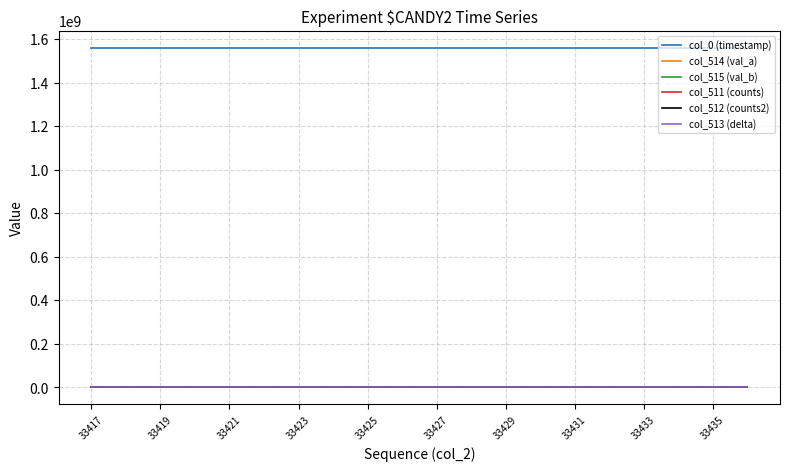

What is the greatest value displayed?

1559541869.7